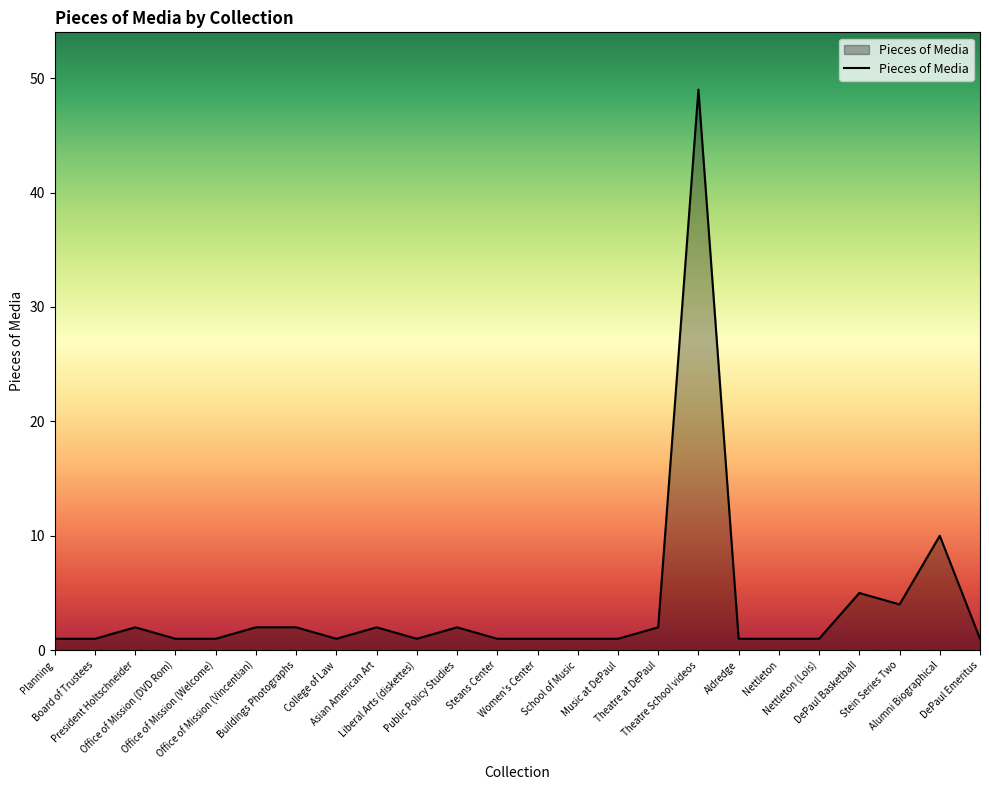

Where is the data nearest to the value 25?

Alumni Biographical